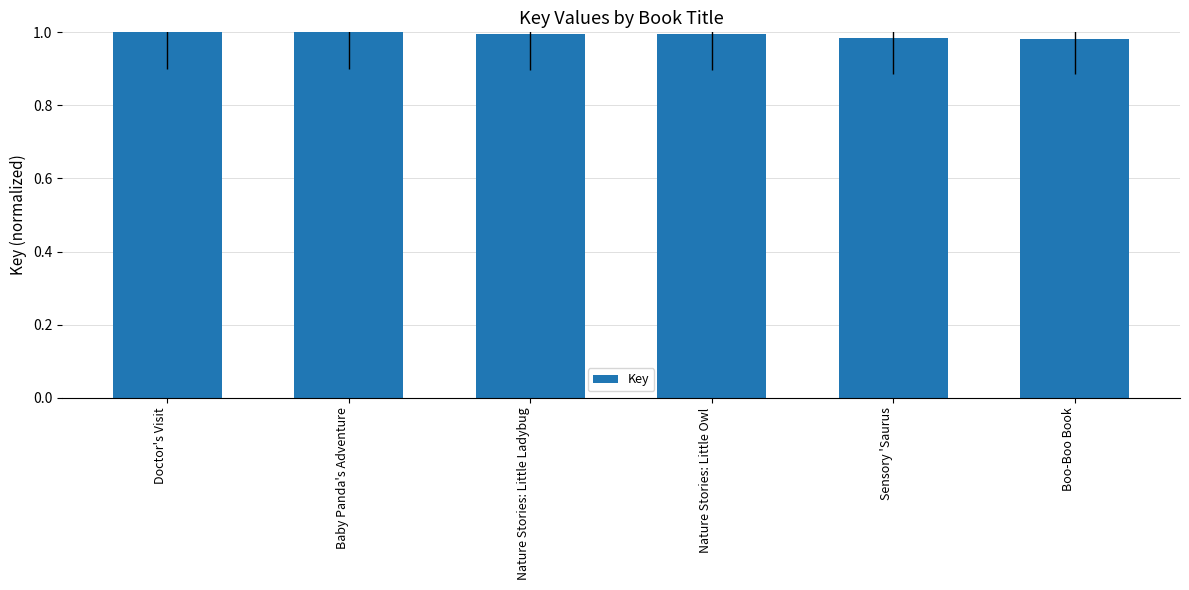

Count the number of categories in the chart.

6